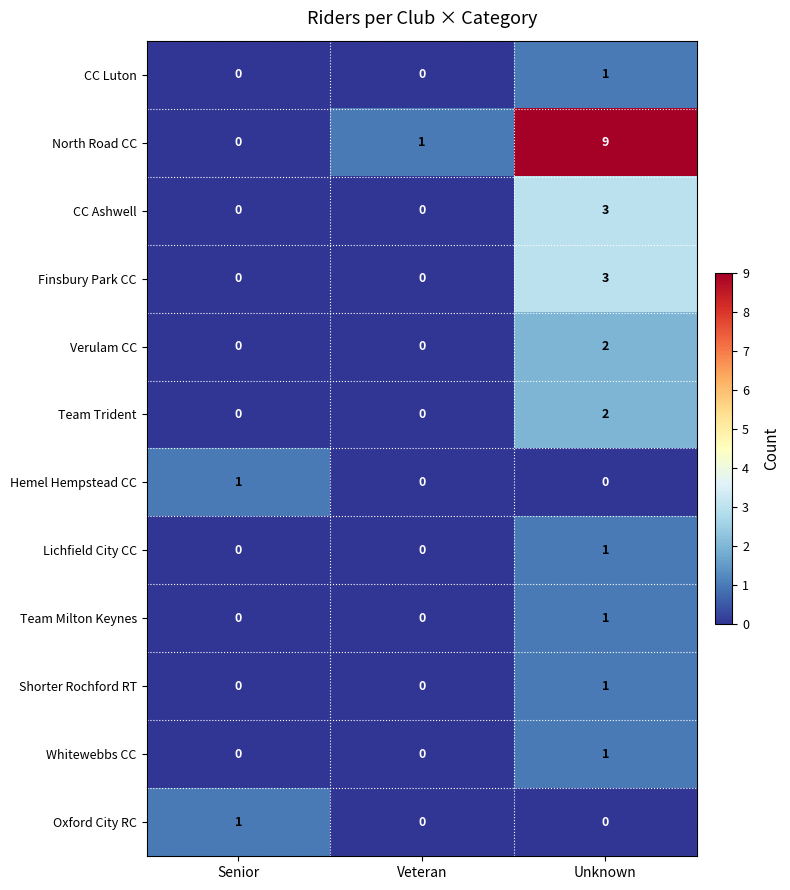

What is the total value across all series at Senior?

2